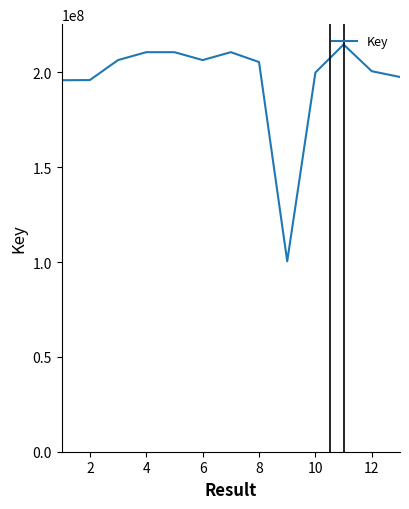

What is the minimum value shown in the chart?

100402922